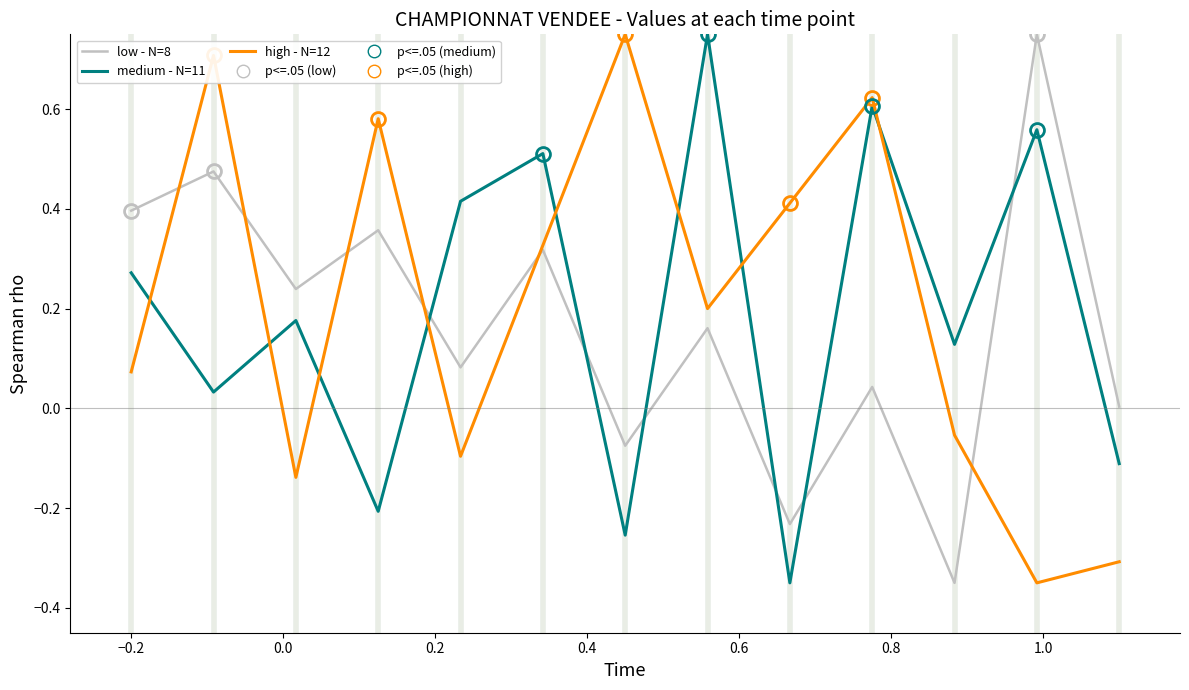

Which series has the largest total across all categories?

high - N=12